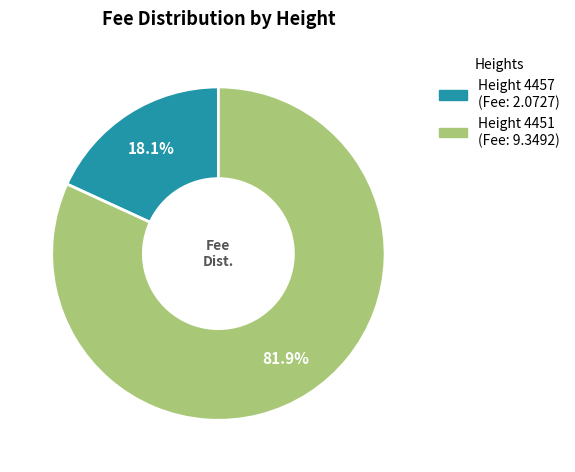

To the nearest percent, what is the average slice percentage?

50%